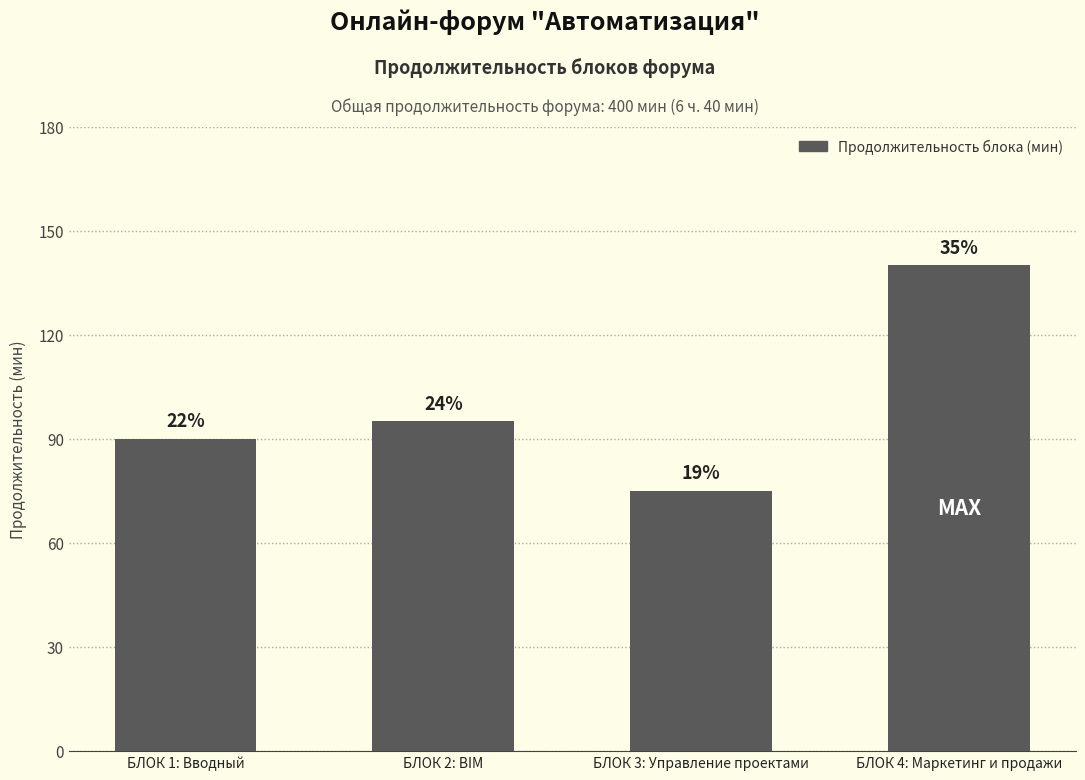

What is the difference between the maximum and minimum values?

65